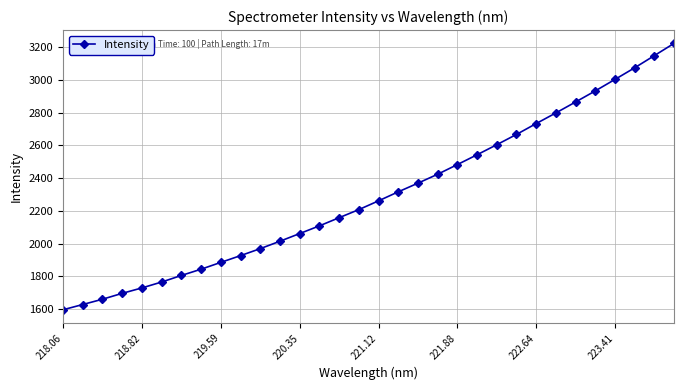

What is the average value?

2296.3